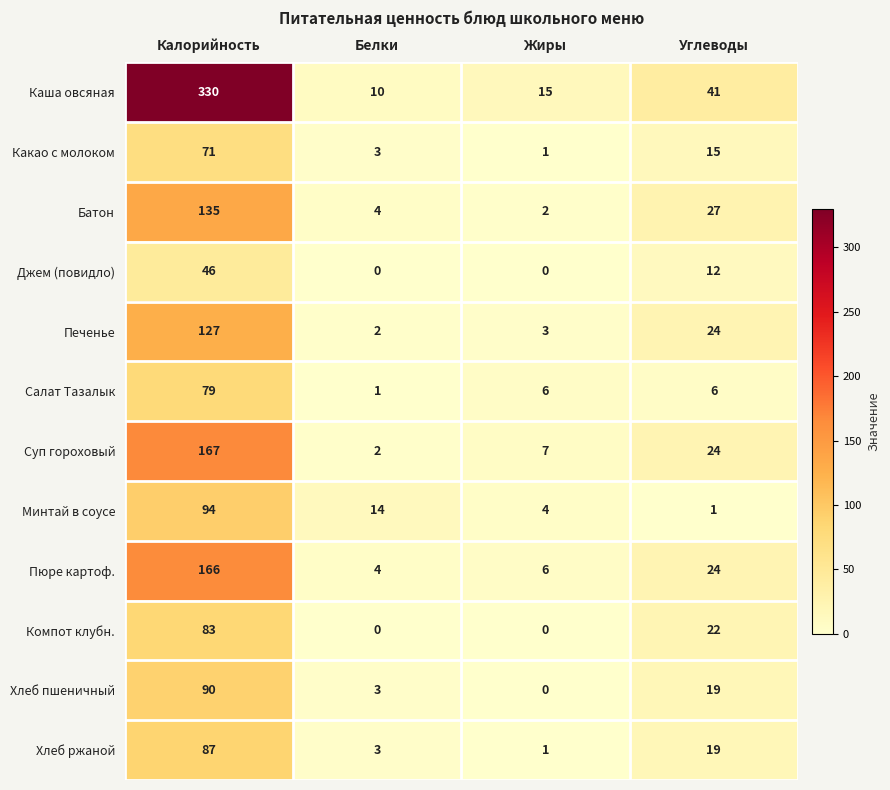

At which label is Печенье closest to 64?

Углеводы